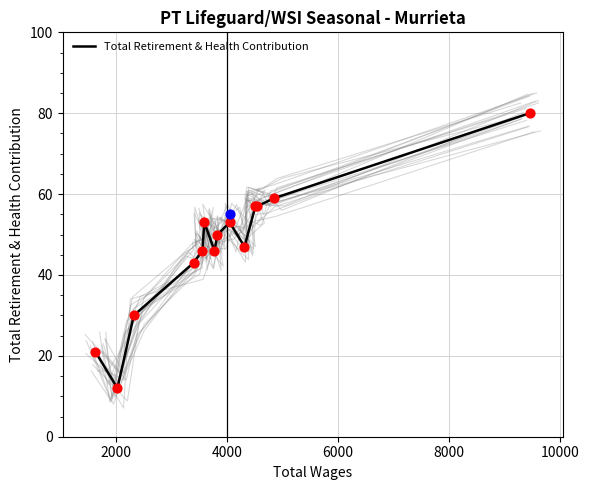

What is the lowest value of the Total Retirement & Health Contribution series?

12